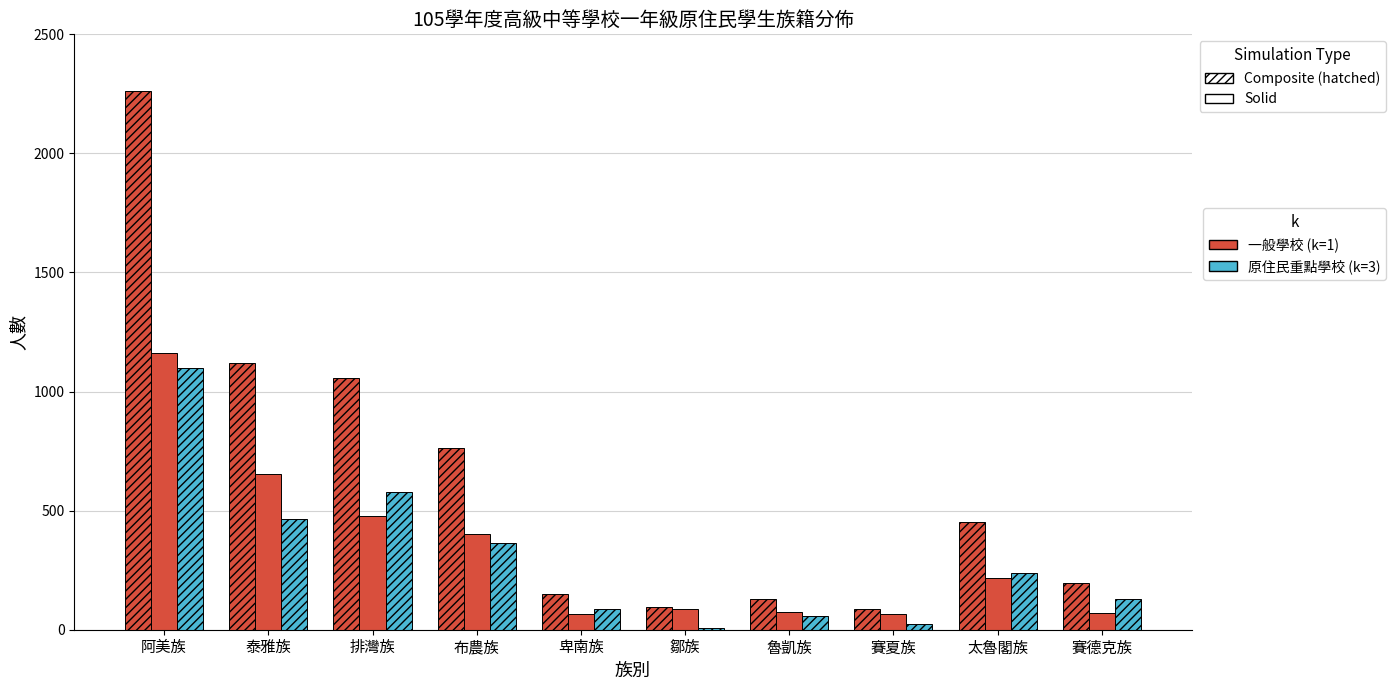

Which has a higher value, 卑南族 or 賽夏族?

卑南族